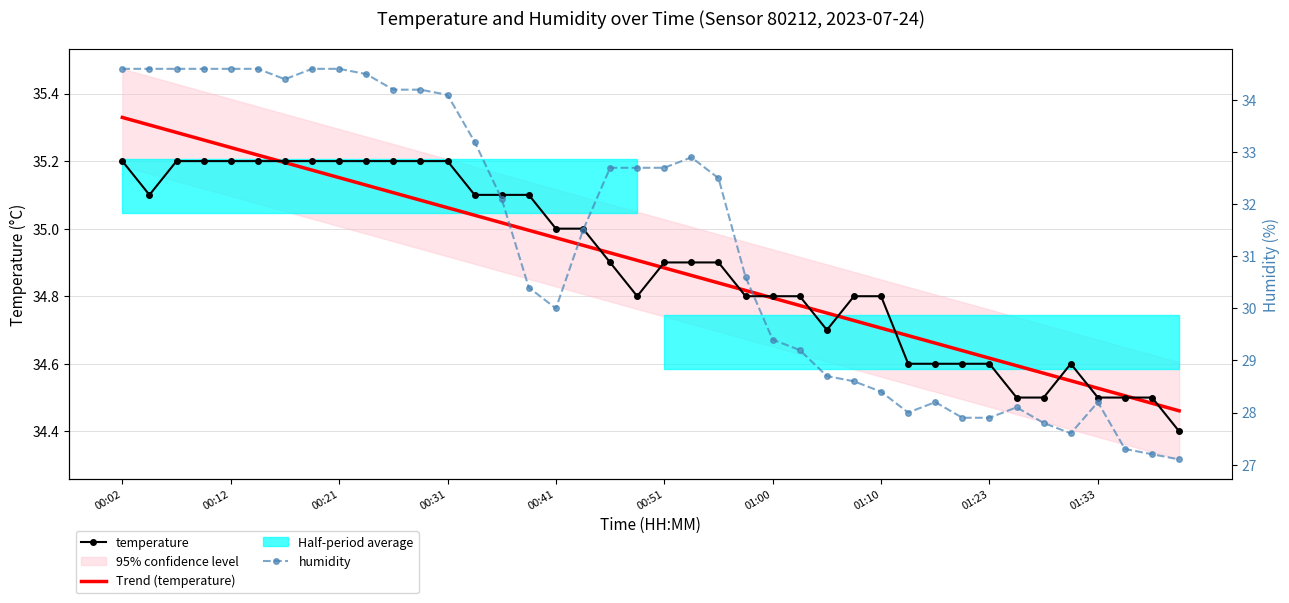

How many lines are shown in the chart?

3